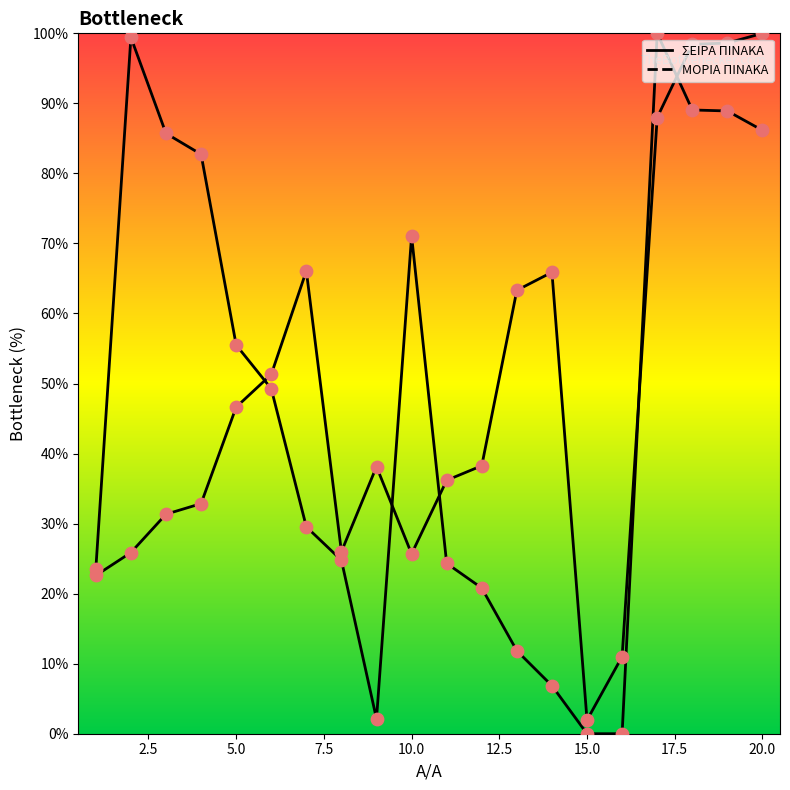

Which series contains the lowest Y value?

ΜΟΡΙΑ ΠΙΝΑΚΑ